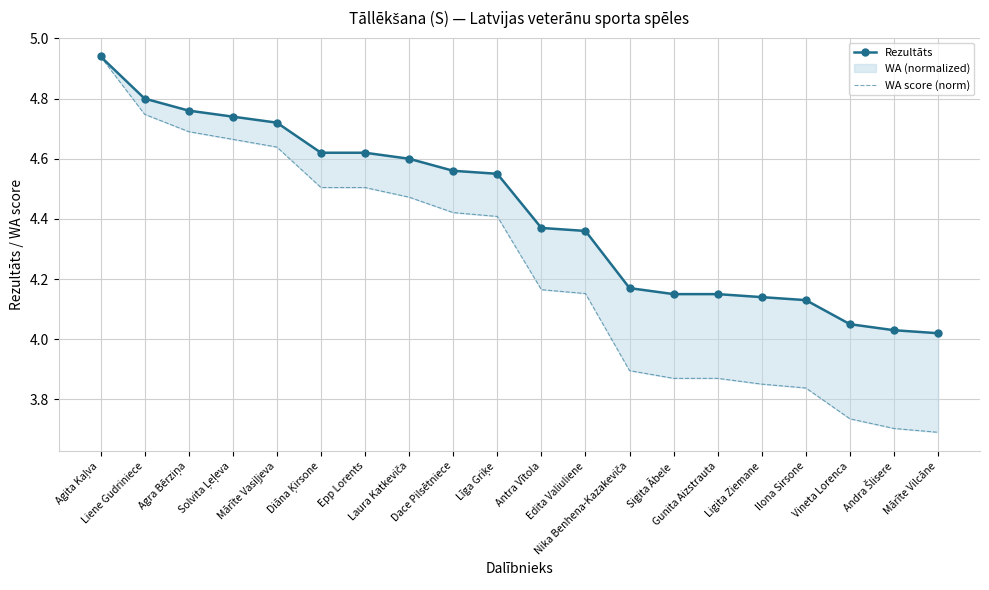

Reading left to right, what are all the values shown in this chart?

Rezultāts: Agita Kaļva=4.9	Liene Gudriniece=4.8	Agra Bērziņa=4.8	Solvita Ļeļeva=4.7	Mārīte Vasiļjeva=4.7	Diāna Ķirsone=4.6	Epp Lorents=4.6	Laura Katkeviča=4.6	Dace Pilsētniece=4.6	Līga Griķe=4.5	Antra Vītola=4.4	Edita Valiuliene=4.4	Nika Benhena-Kazakeviča=4.2	Sigita Ābele=4.2	Gunita Aizstrauta=4.2	Ligita Ziemane=4.1	Ilona Sirsone=4.1	Vineta Lorenca=4.0	Andra Šlisere=4.0	Mārīte Vilcāne=4.0
WA score (norm): Agita Kaļva=4.9	Liene Gudriniece=4.7	Agra Bērziņa=4.7	Solvita Ļeļeva=4.7	Mārīte Vasiļjeva=4.6	Diāna Ķirsone=4.5	Epp Lorents=4.5	Laura Katkeviča=4.5	Dace Pilsētniece=4.4	Līga Griķe=4.4	Antra Vītola=4.2	Edita Valiuliene=4.2	Nika Benhena-Kazakeviča=3.9	Sigita Ābele=3.9	Gunita Aizstrauta=3.9	Ligita Ziemane=3.9	Ilona Sirsone=3.8	Vineta Lorenca=3.7	Andra Šlisere=3.7	Mārīte Vilcāne=3.7